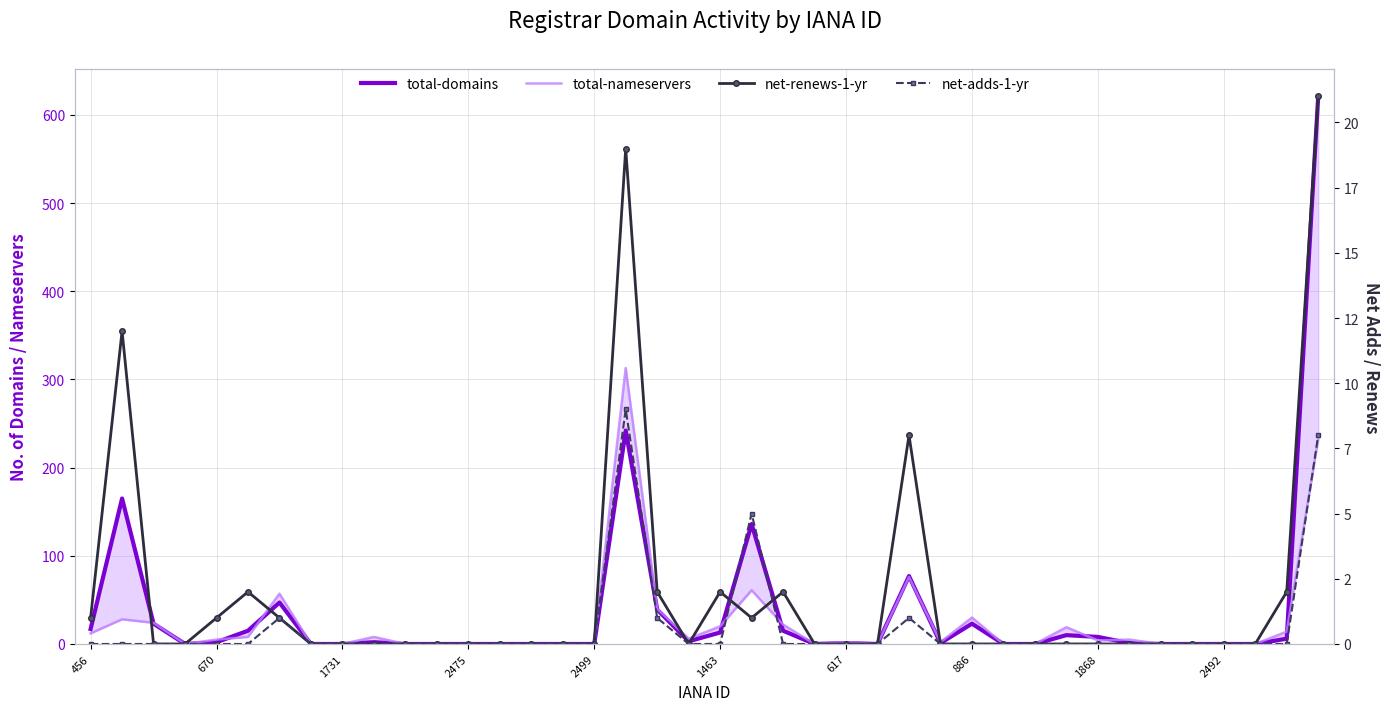

What is the difference between the second highest and minimum values in the total-domains series?

242